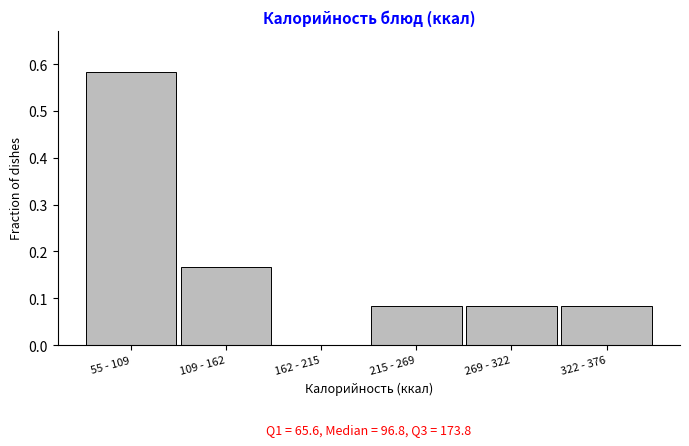

What is the sum of the values at 215 - 269 and 55 - 109?

0.7